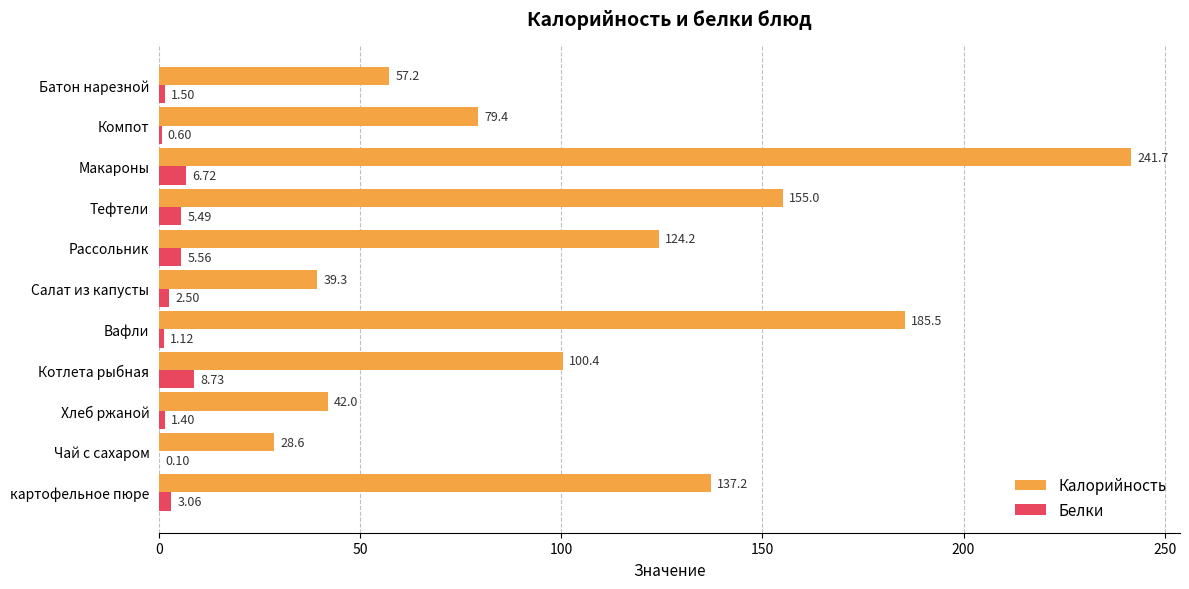

Between Хлеб ржаной and Вафли, which series saw the biggest shift?

Калорийность